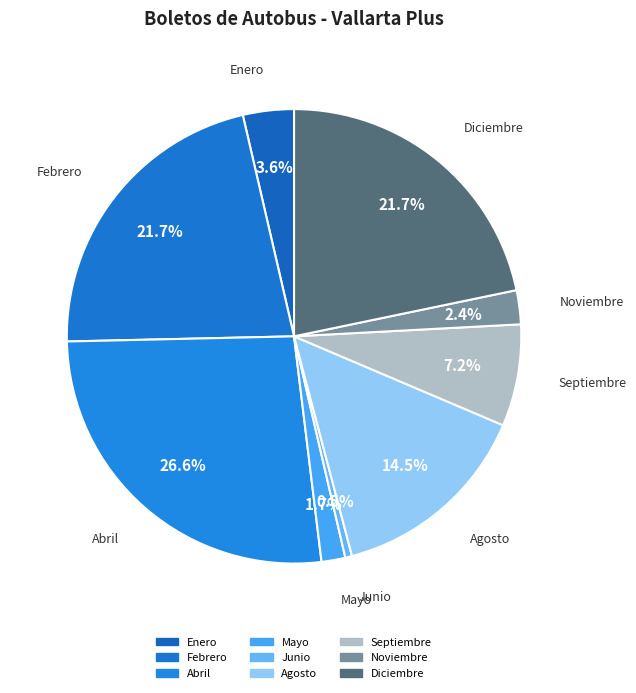

The Diciembre slice represents 22% of the pie. True or false?

True